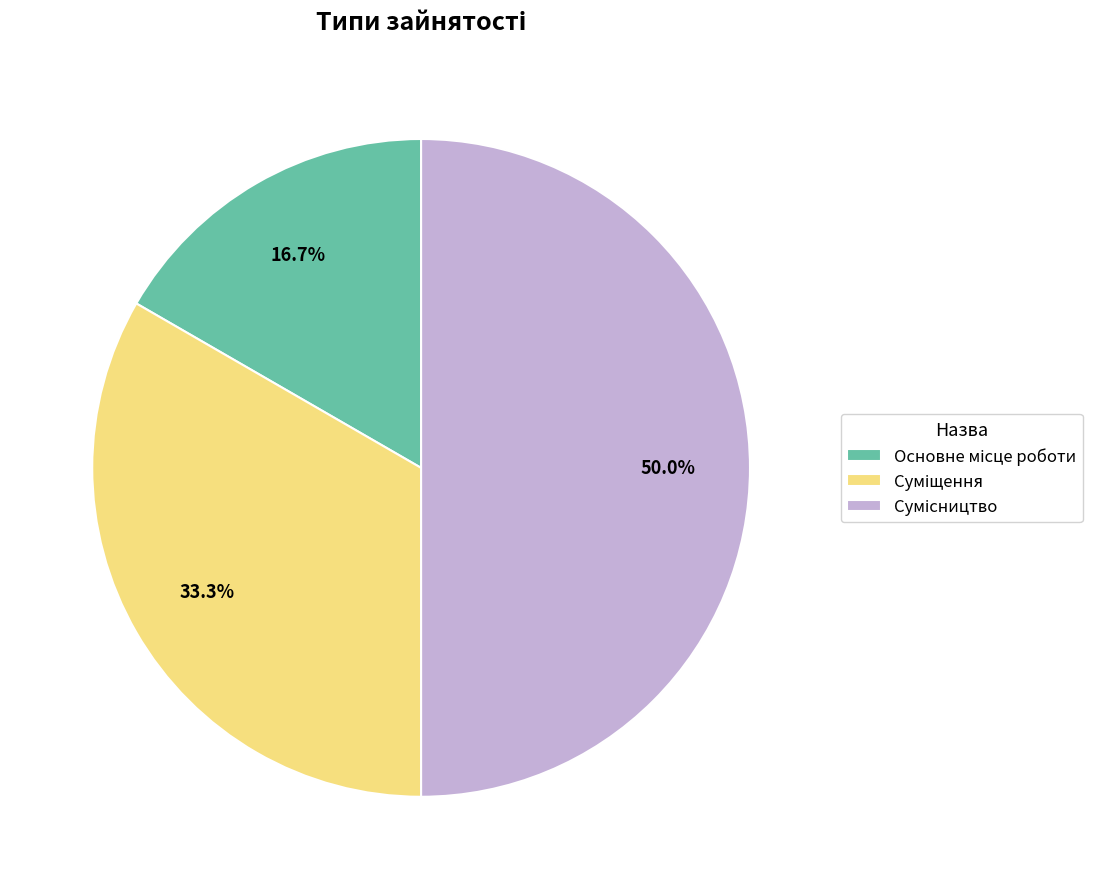

To the nearest percent, what portion does Сумісництво represent?

50%